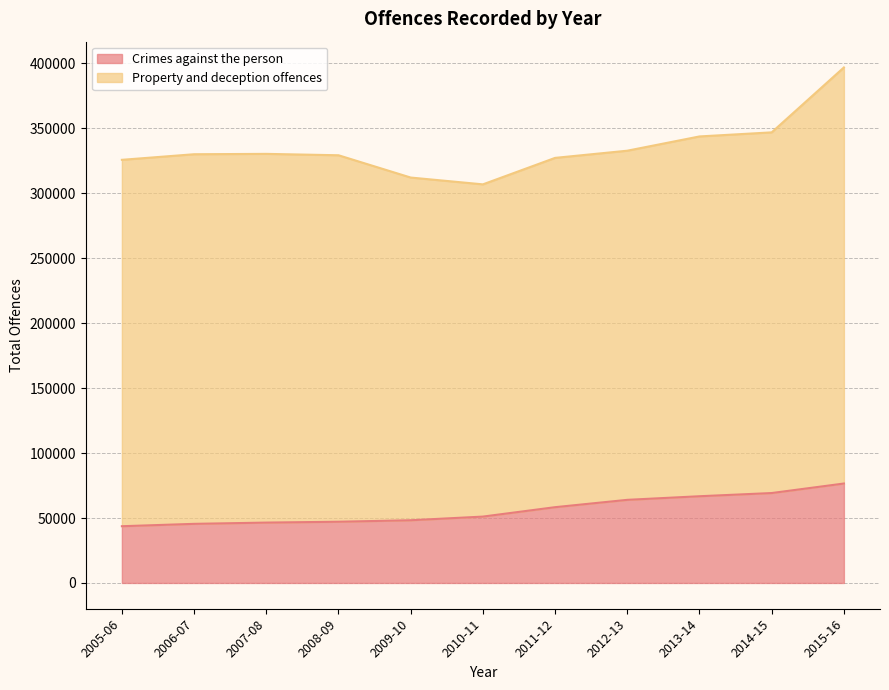

What is the smallest value displayed?

43673